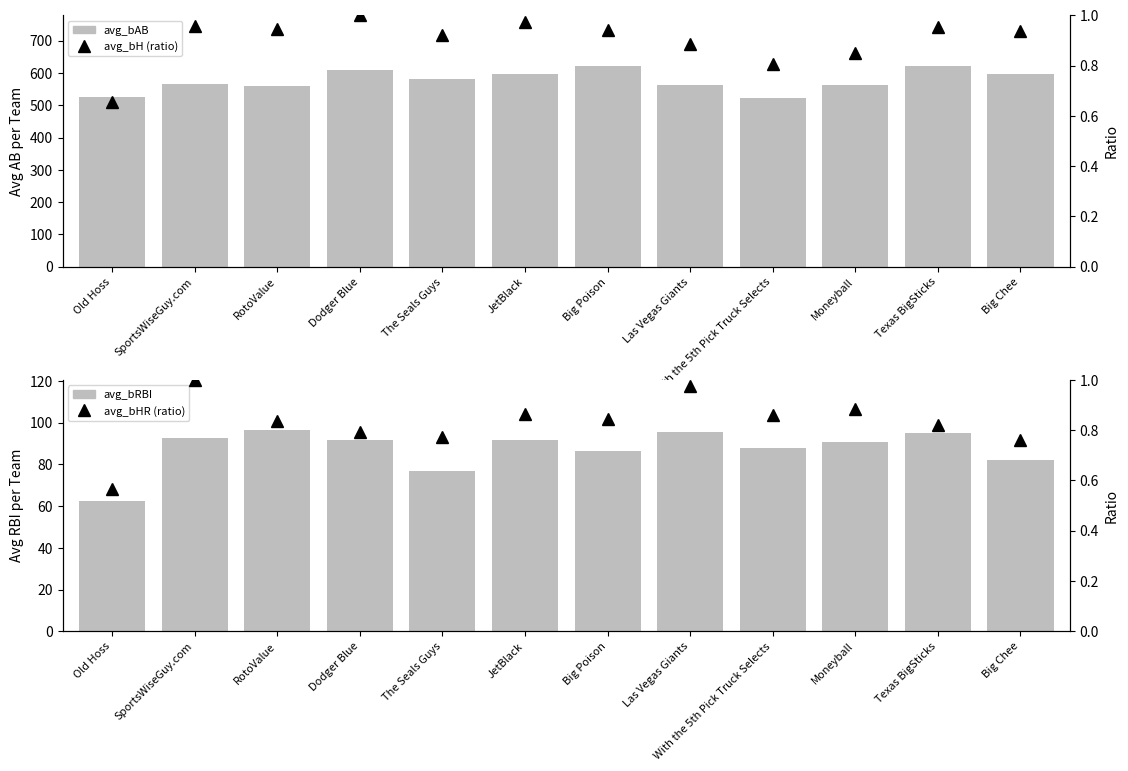

What is the sum of the avg_bH (norm) values at Big Chee and Moneyball?

1.8